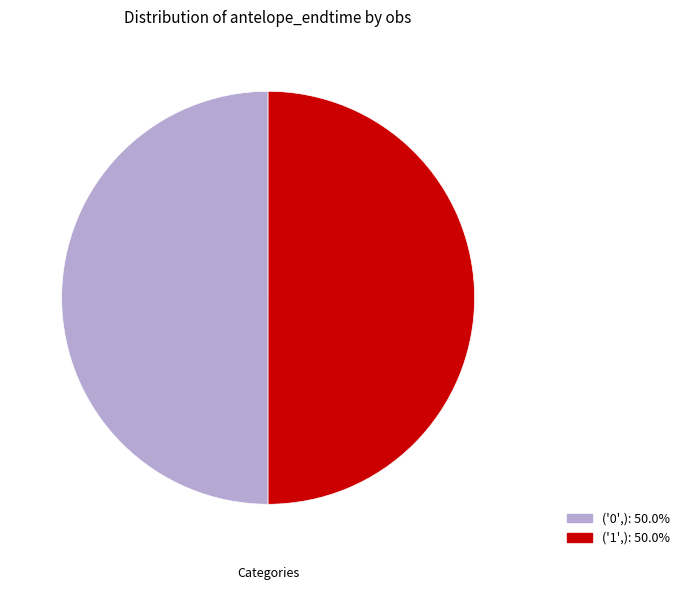

How many slices are in this pie chart?

2